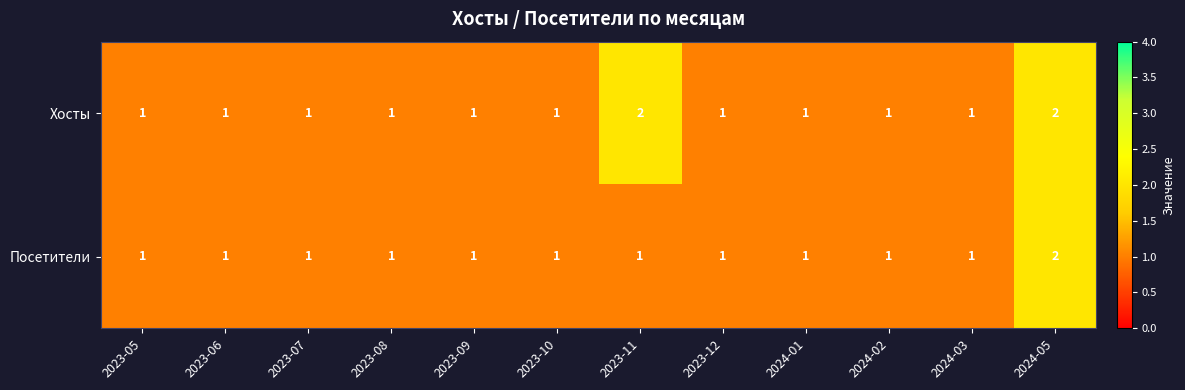

Reading left to right, what are all the values shown in this chart?

Хосты: 1	1	1	1	1	1	2	1	1	1	1	2
Посетители: 1	1	1	1	1	1	1	1	1	1	1	2